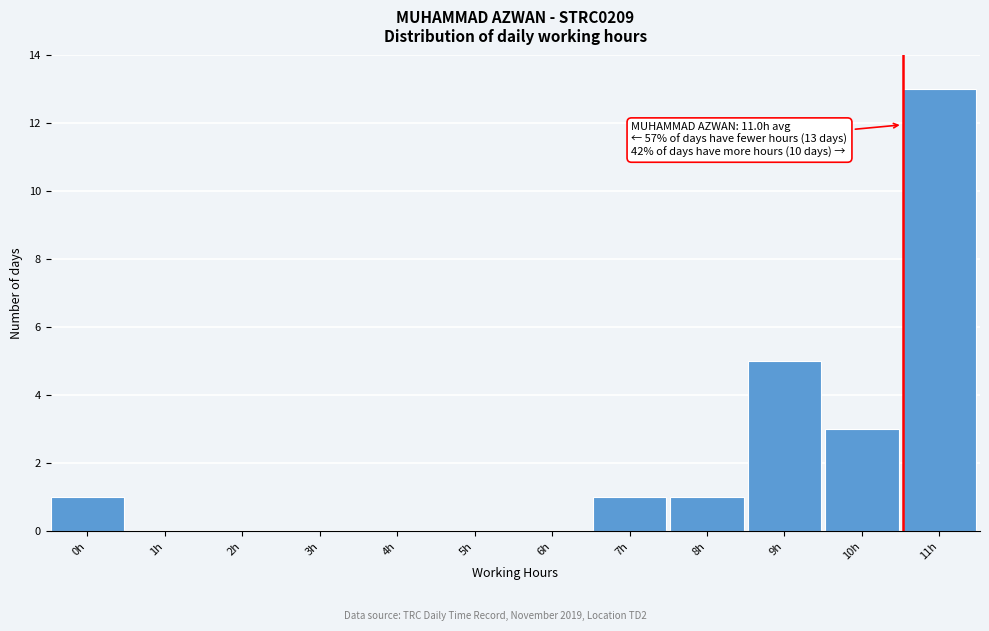

Reading right to left, what are all the values shown in this chart?

11h=13	10h=3	9h=5	8h=1	7h=1	6h=0	5h=0	4h=0	3h=0	2h=0	1h=0	0h=1